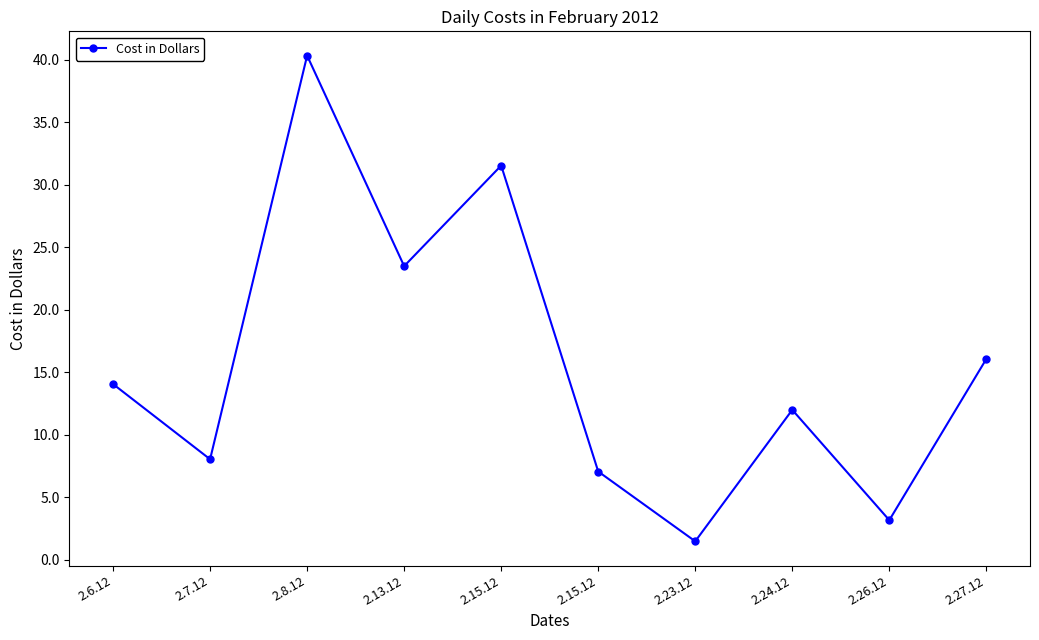

List the labels in order of value, largest first.

2.8.12, 2.15.12, 2.13.12, 2.27.12, 2.6.12, 2.24.12, 2.7.12, 2.15.12, 2.26.12, 2.23.12